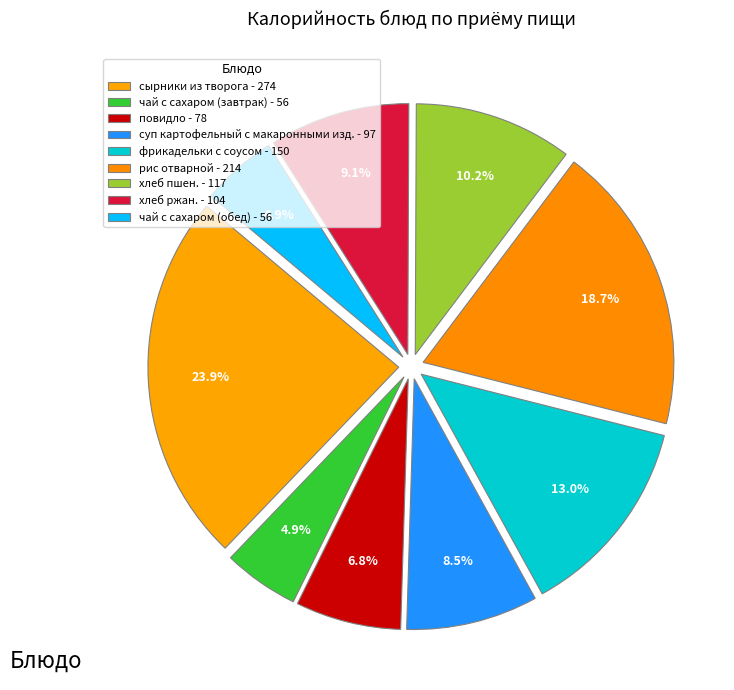

Does сырники из творога account for over 50% of the chart?

No